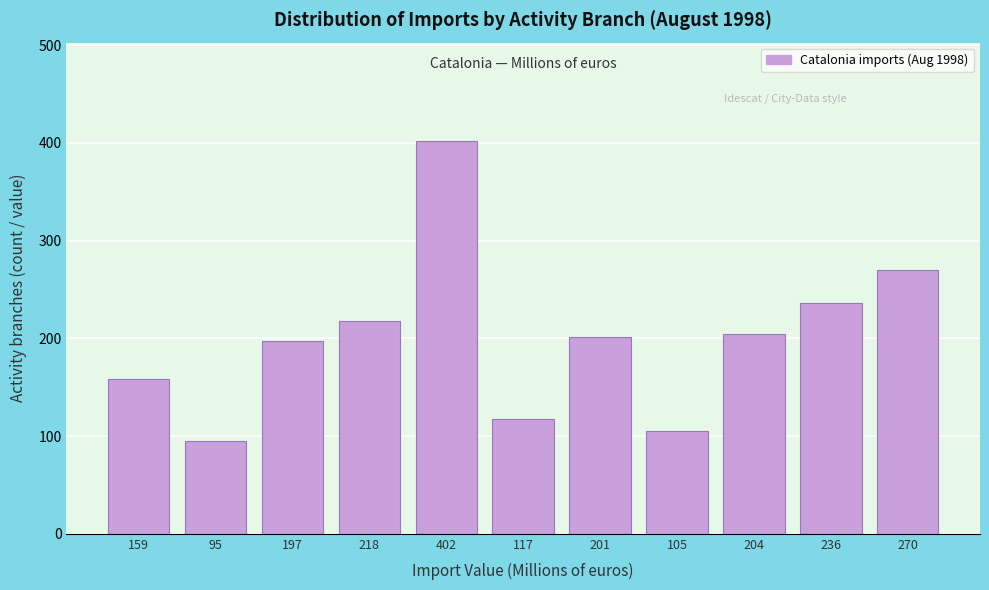

Reading left to right, extract all data points from this chart.

159=158.7	95=94.9	197=197.2	218=217.6	402=402.1	117=117.4	201=201.2	105=105.1	204=204.5	236=236.5	270=270.2